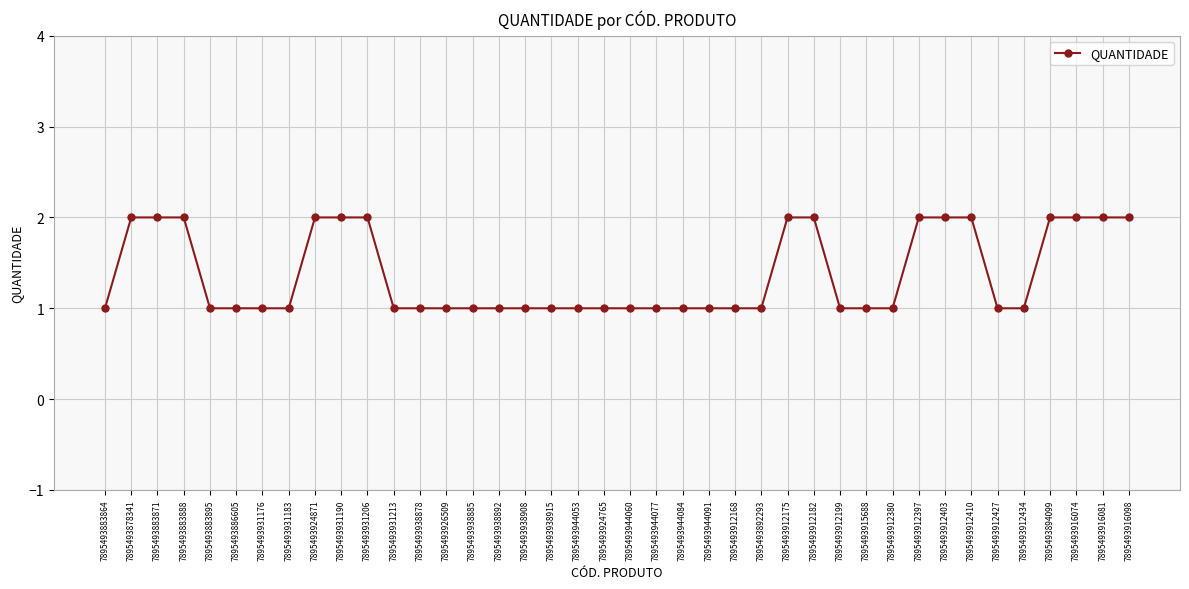

What is the minimum value shown in the chart?

1